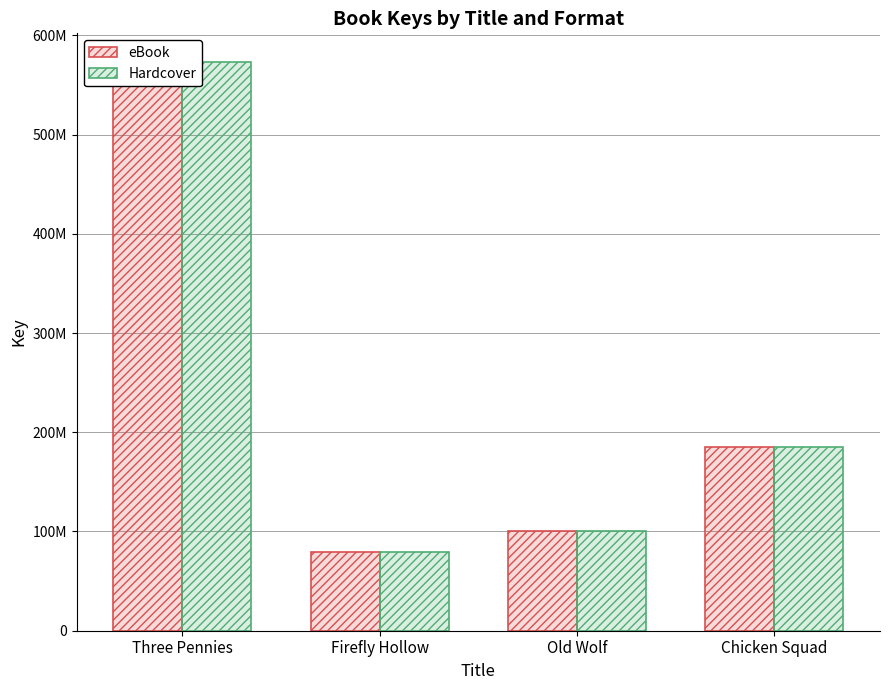

How many groups of bars are there?

4